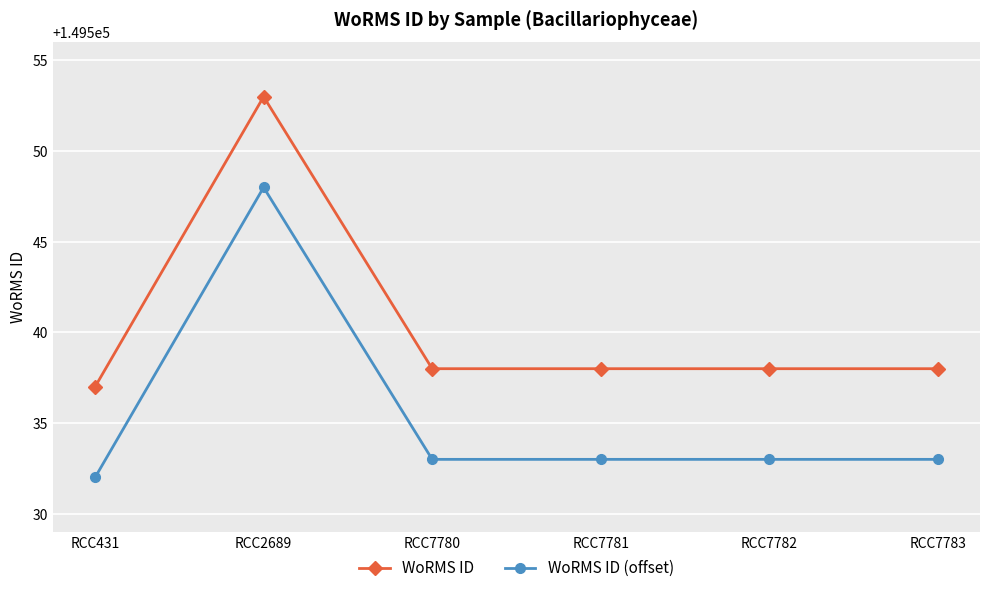

What is the difference between the maximum and minimum values in the WoRMS ID (offset) series?

16